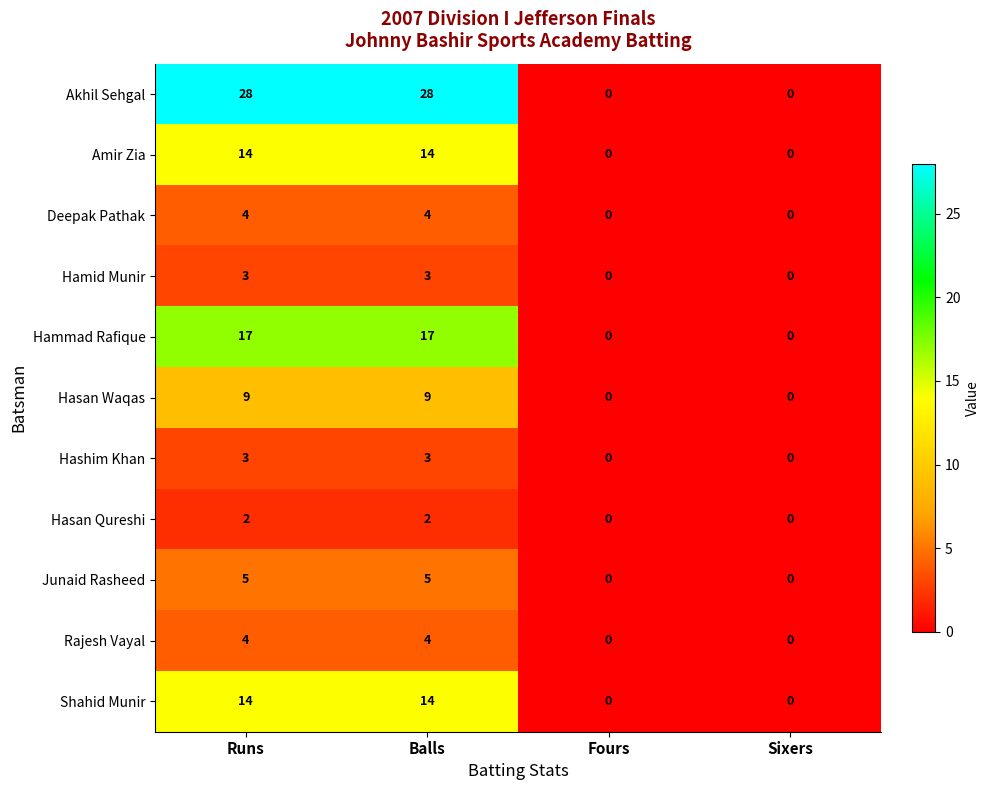

Which series has the largest total across all categories?

Akhil Sehgal